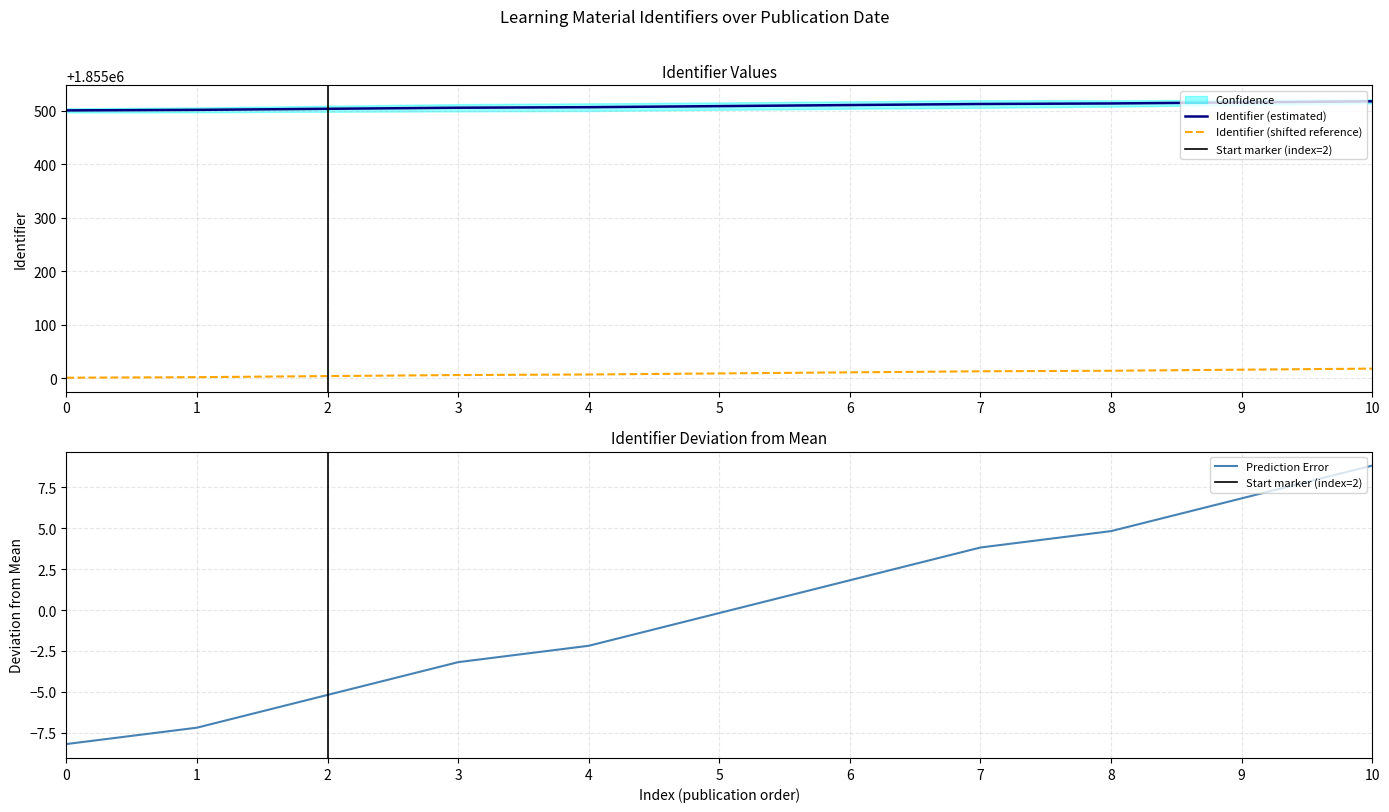

True or false: Identifier (estimated) and Identifier (shifted reference) intersect in this chart.

False